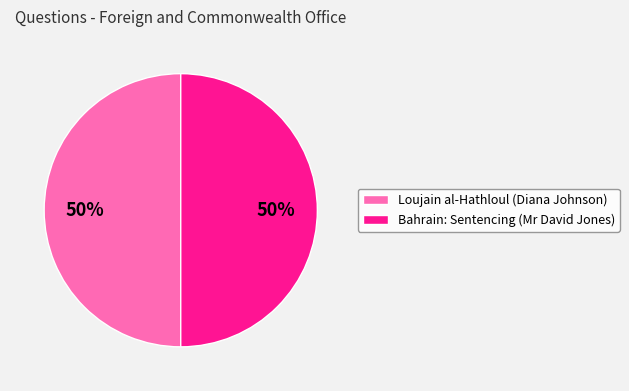

True or false: Bahrain: Sentencing (Mr David Jones) accounts for 63% of the total.

False